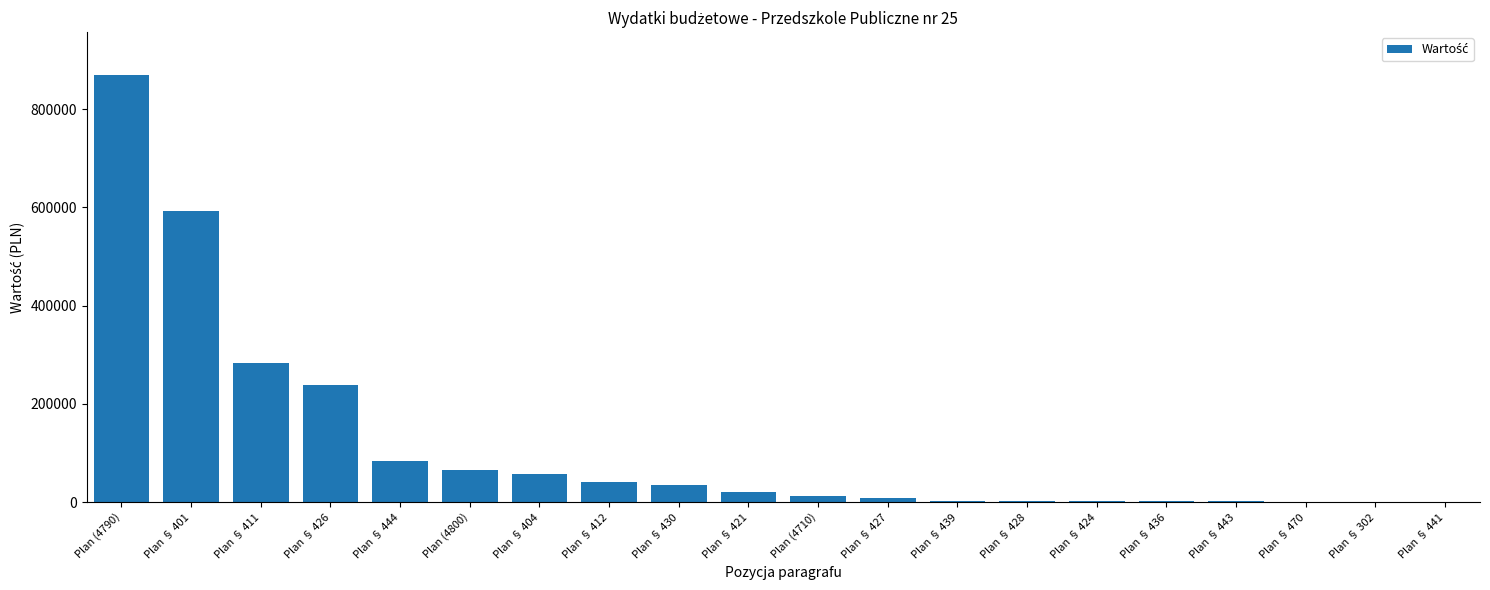

Where is the data nearest to the value 434945?

Plan § 411